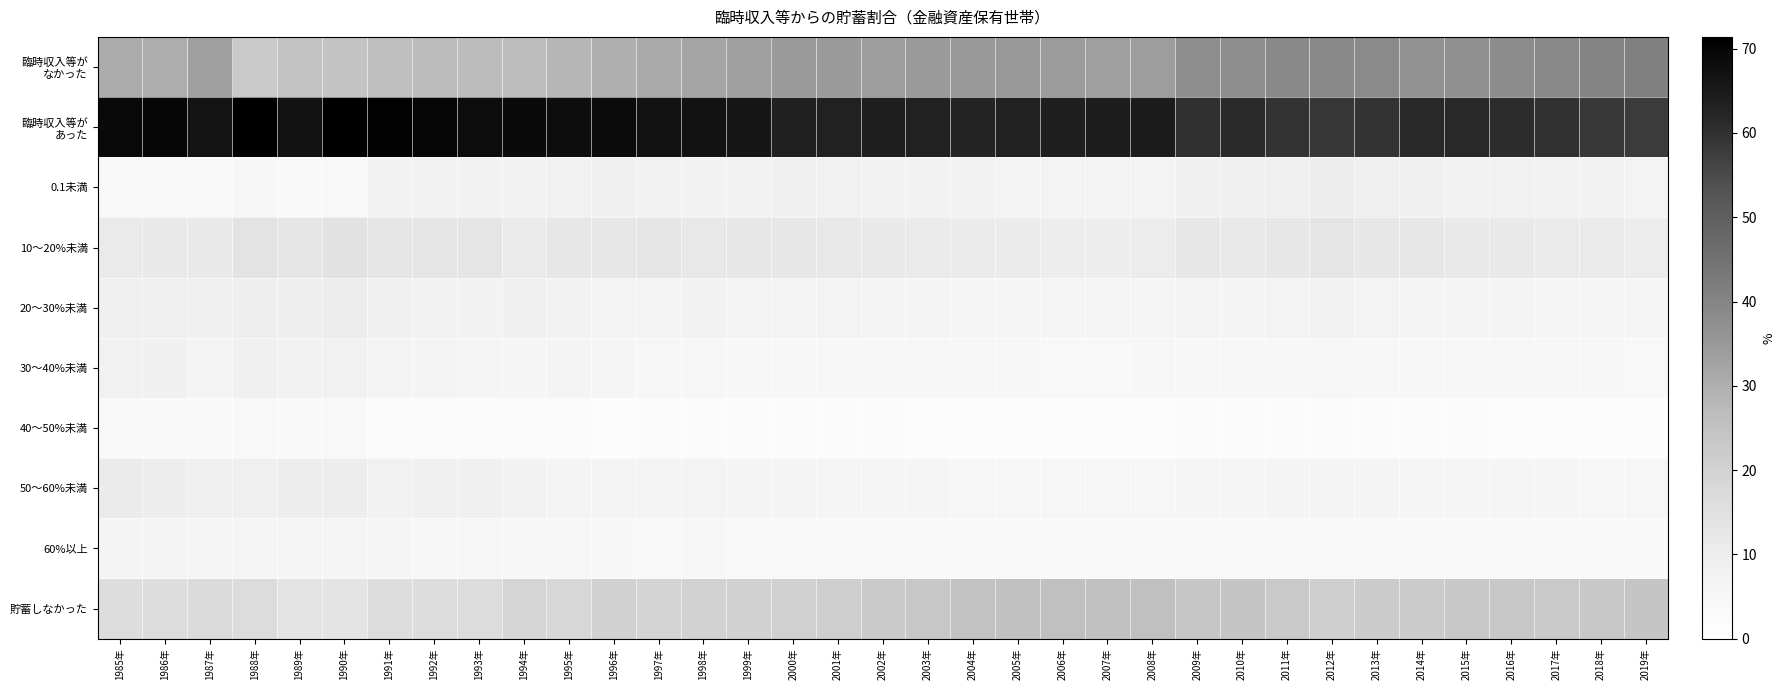

At how many categories does at least one series exceed 15?

35